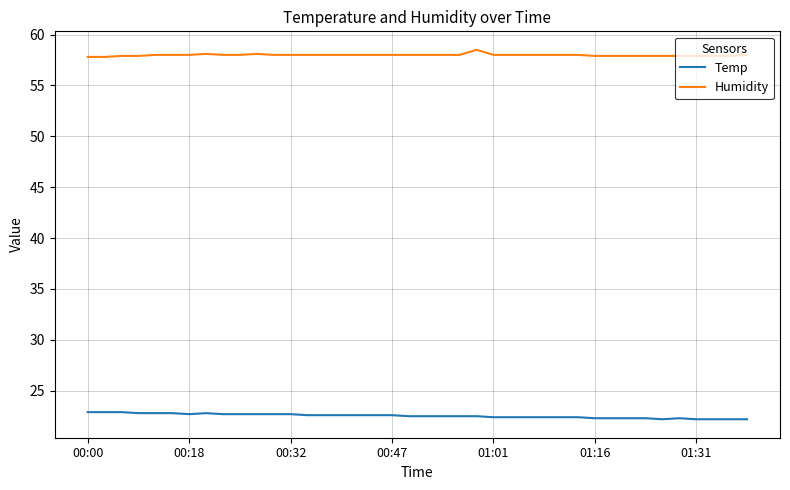

True or false: Temp and Humidity cross at least once.

False